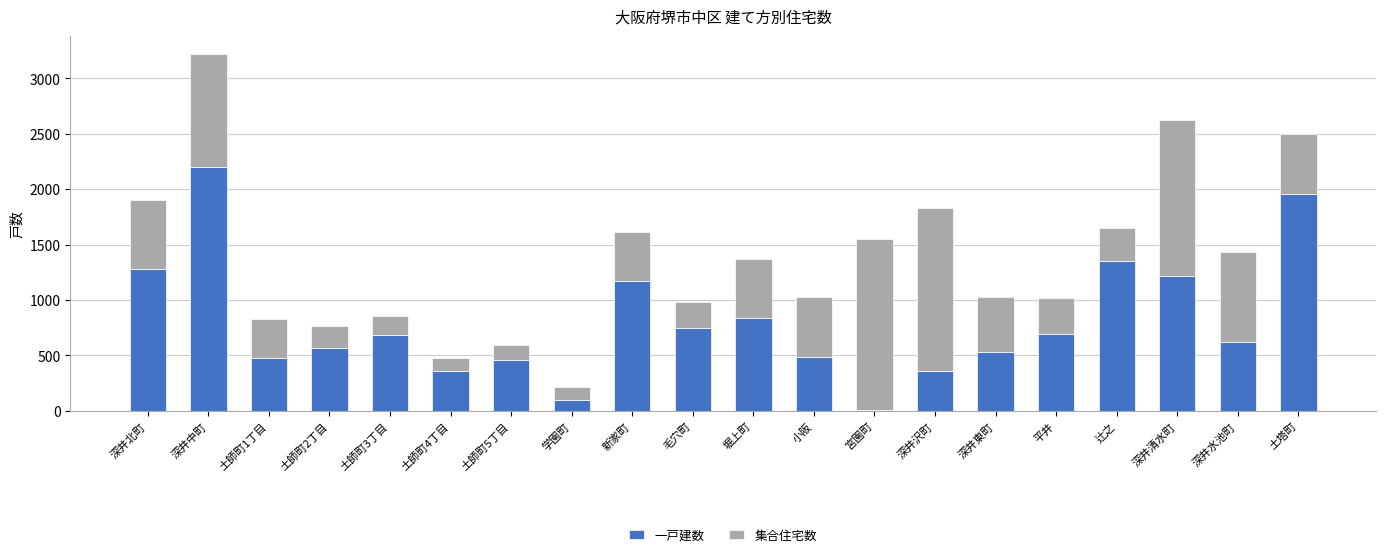

Does the chart contain stacked bars?

Yes